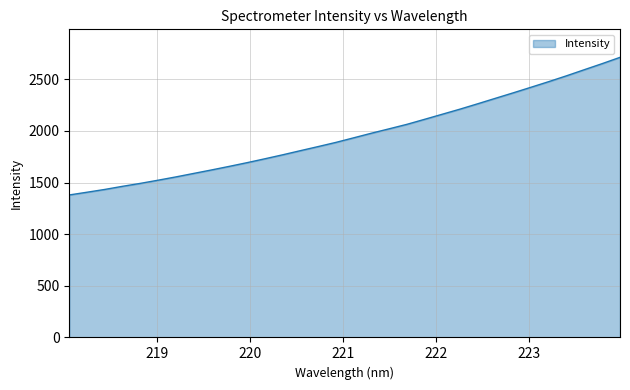

Does the chart have visible grid lines?

Yes